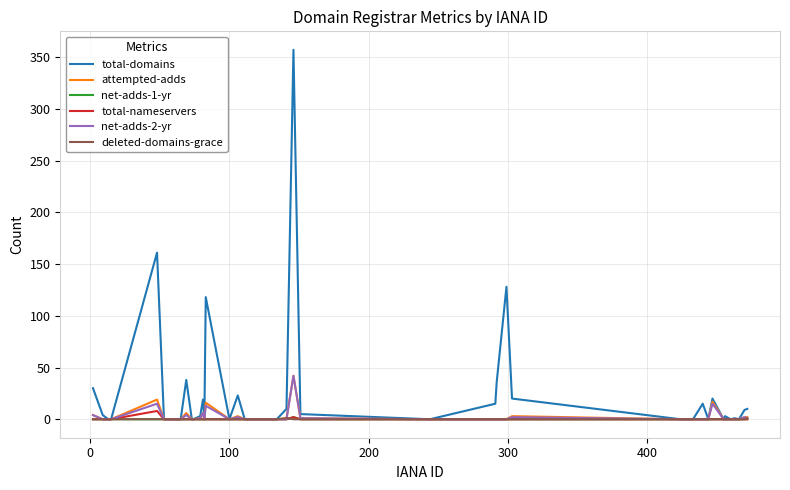

What is the maximum value for attempted-adds?

42